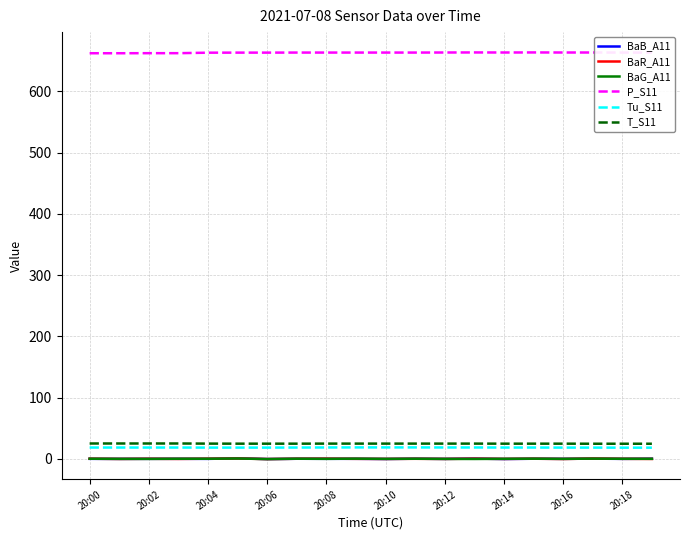

Is this an area chart (filled region under the line)?

No